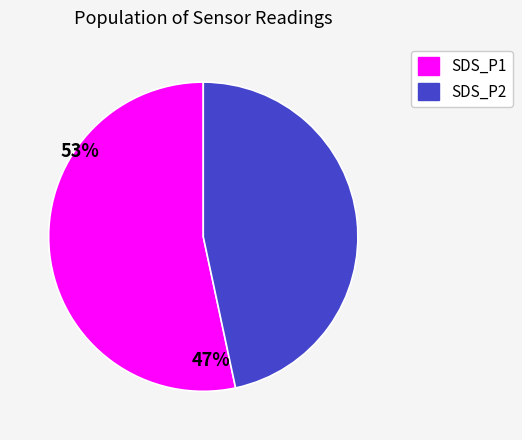

The SDS_P2 slice represents 1% of the pie. True or false?

False